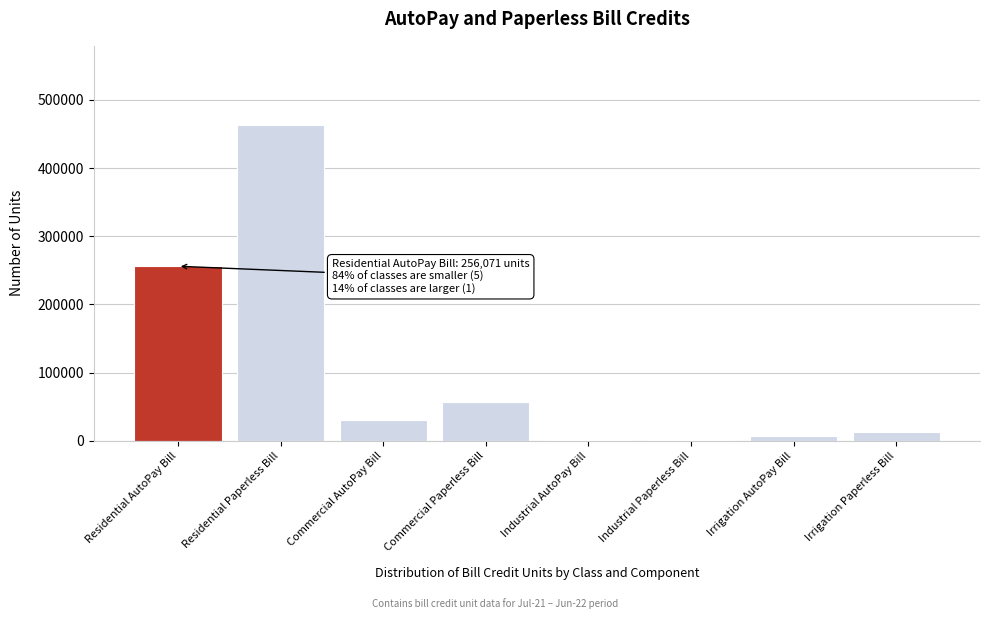

At which label is the value closest to 231989?

Residential AutoPay Bill